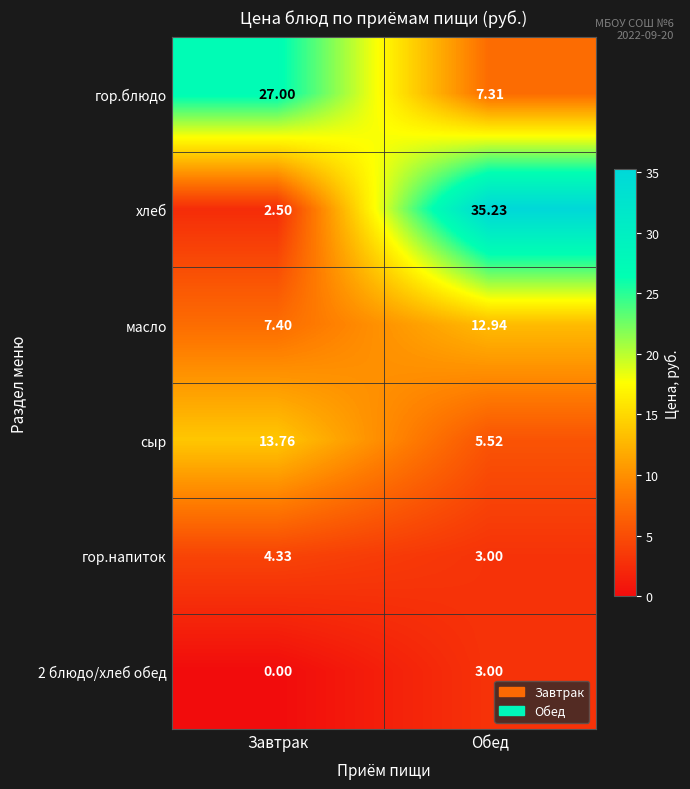

At which label is 2 блюдо/хлеб обед closest to 1?

Завтрак